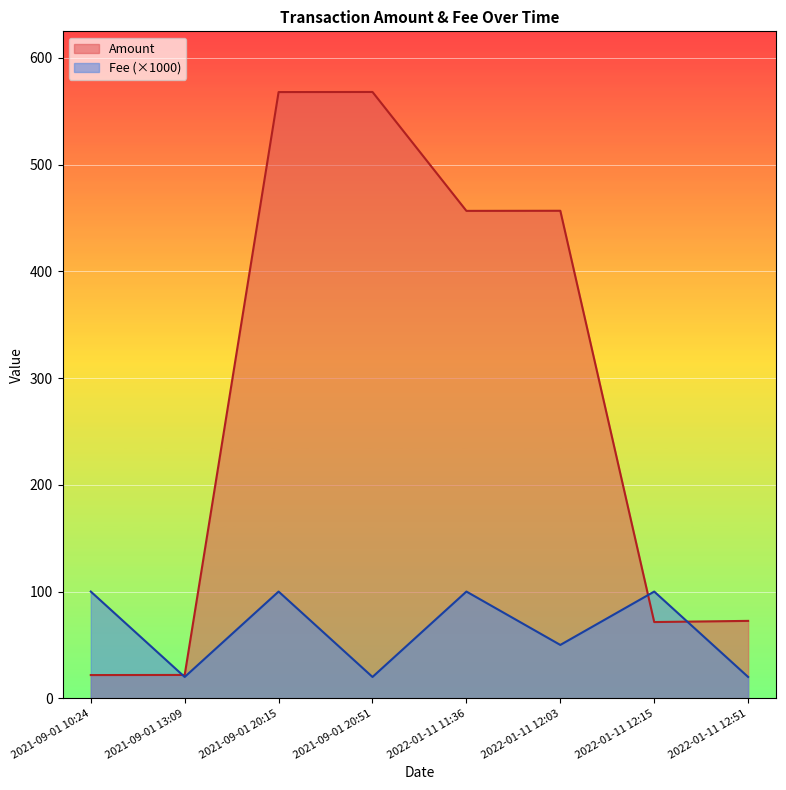

Reading right to left, extract all data points from this chart.

Amount: 72.5	71.4	456.7	456.6	568.0	567.9	21.9	21.8
Fee: 20.0	100.0	50.0	100.0	20.0	100.0	20.0	100.0